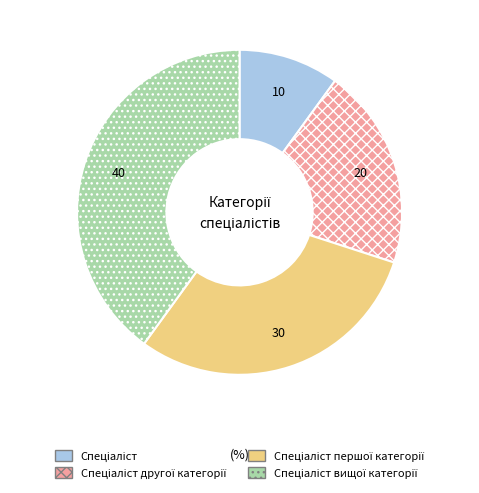

How many slices are in this pie chart?

4